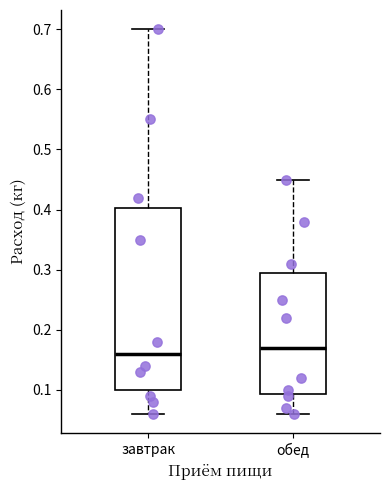

Reading left to right, transcribe this box plot: for each box, give where its median line is, the range the box spans, and where its two whiskers end, as read against the y-axis. The values are not printed on the chart, so give them approximately, as read against the axis.

завтрак: median 0.16, box 0.10 to 0.40, whiskers 0.06 to 0.70
обед: median 0.17, box 0.09 to 0.30, whiskers 0.06 to 0.45